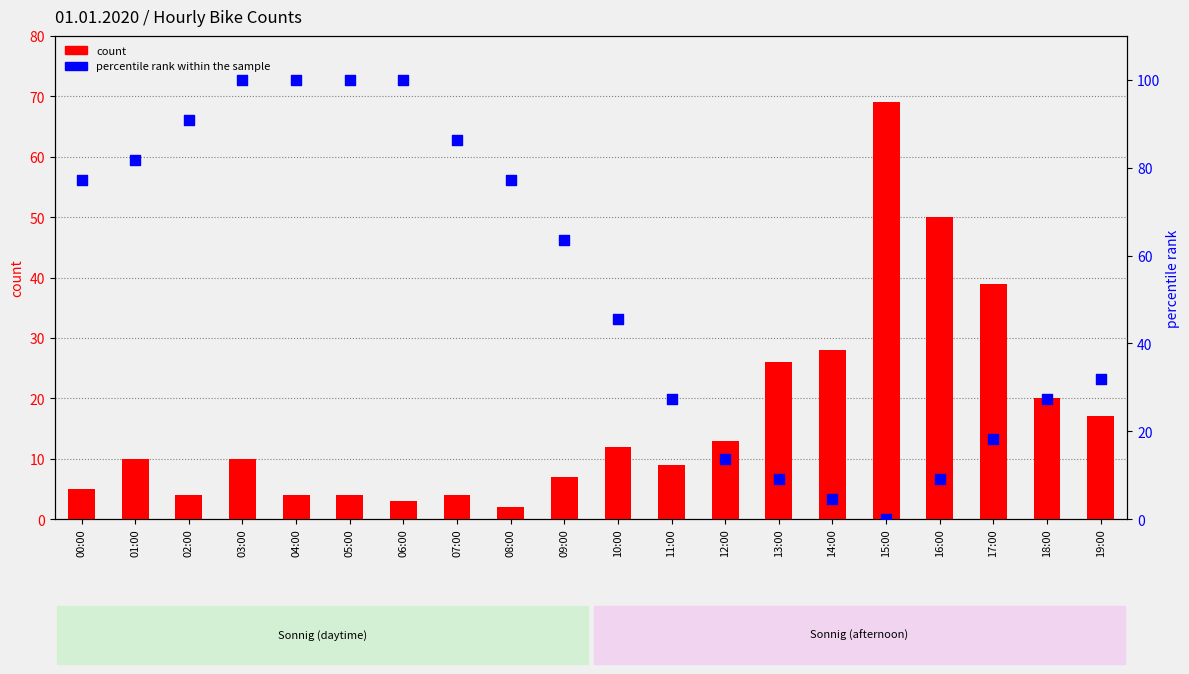

Which series contains the lowest Y value?

percentile rank within the sample